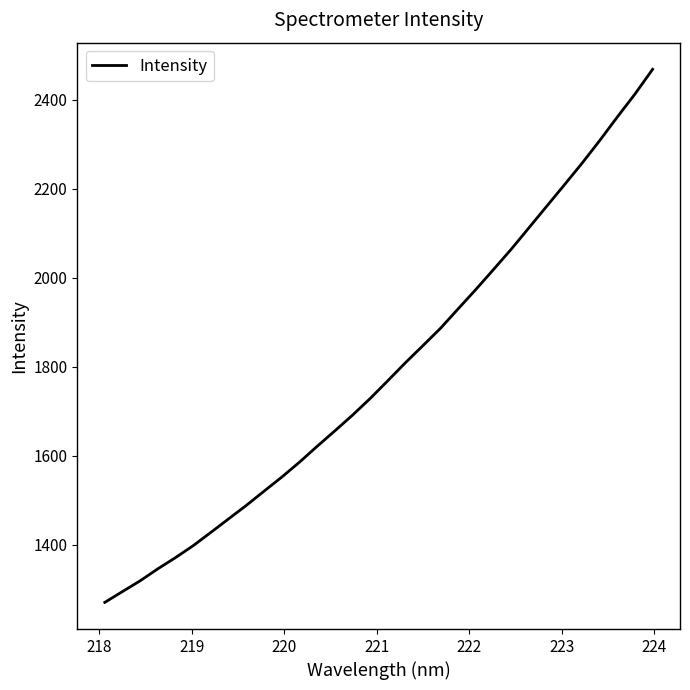

Count the number of values greater than 1768.

16